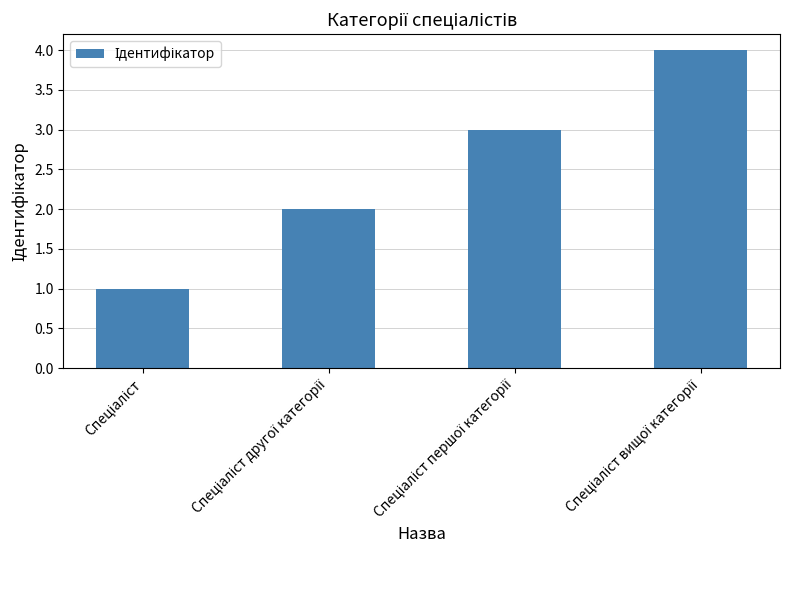

What is the difference between the maximum and minimum values?

3